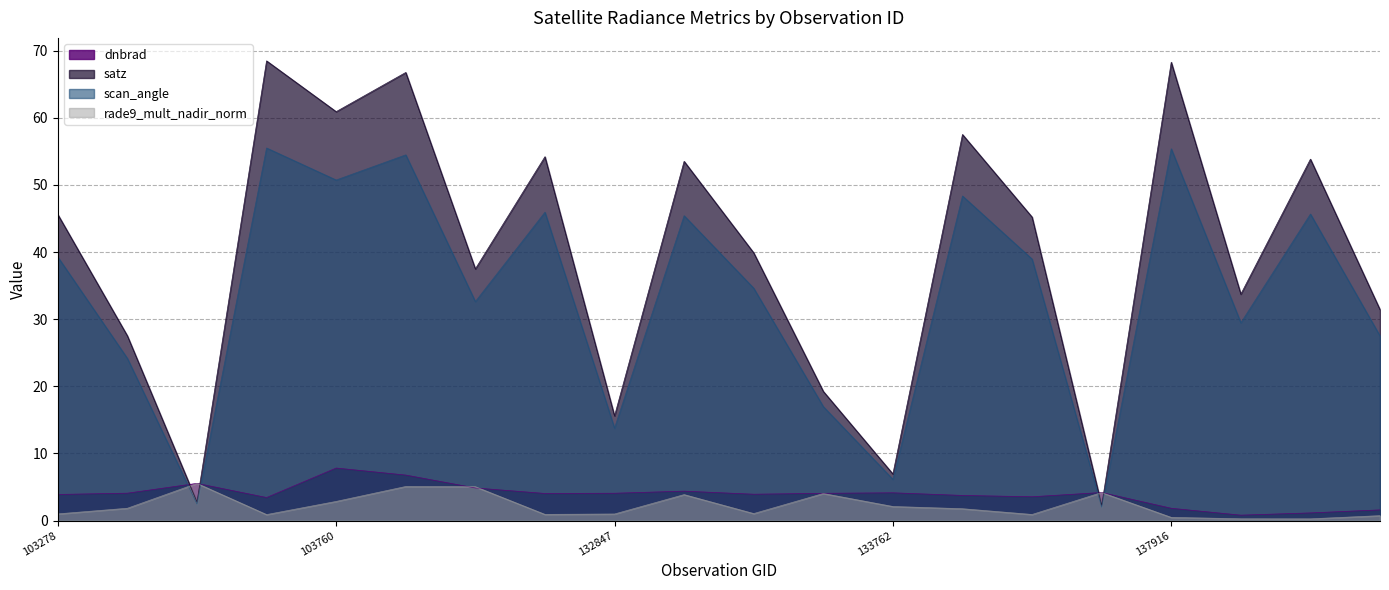

Where is the first local maximum for satz?

103642